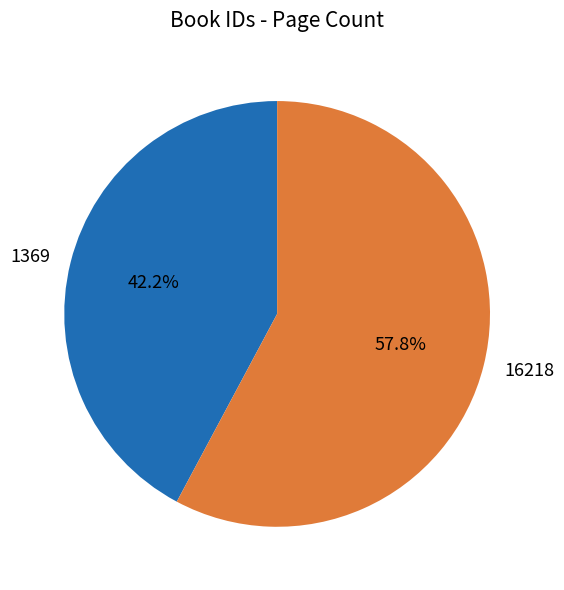

True or false: 16218 accounts for 65% of the total.

False